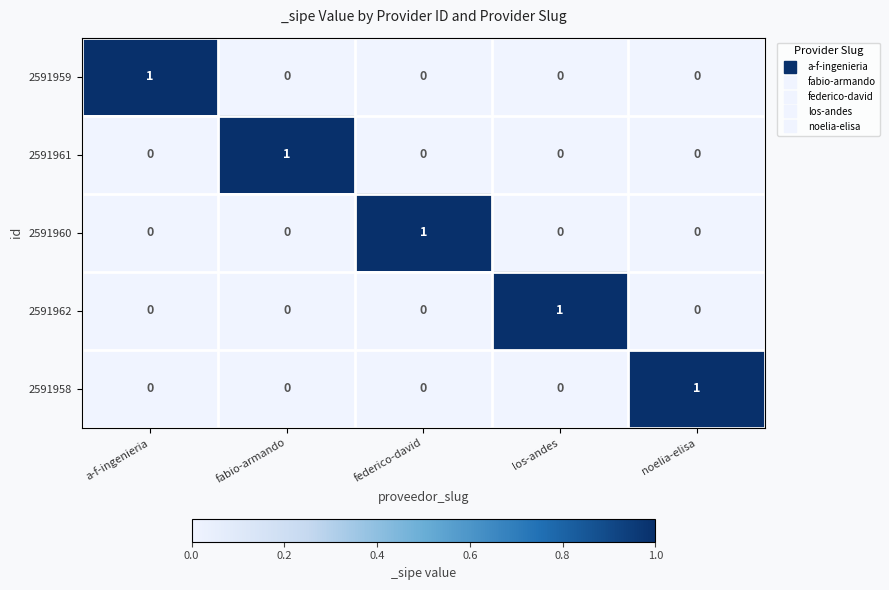

How many 2591961 values are between 0 and 1?

5